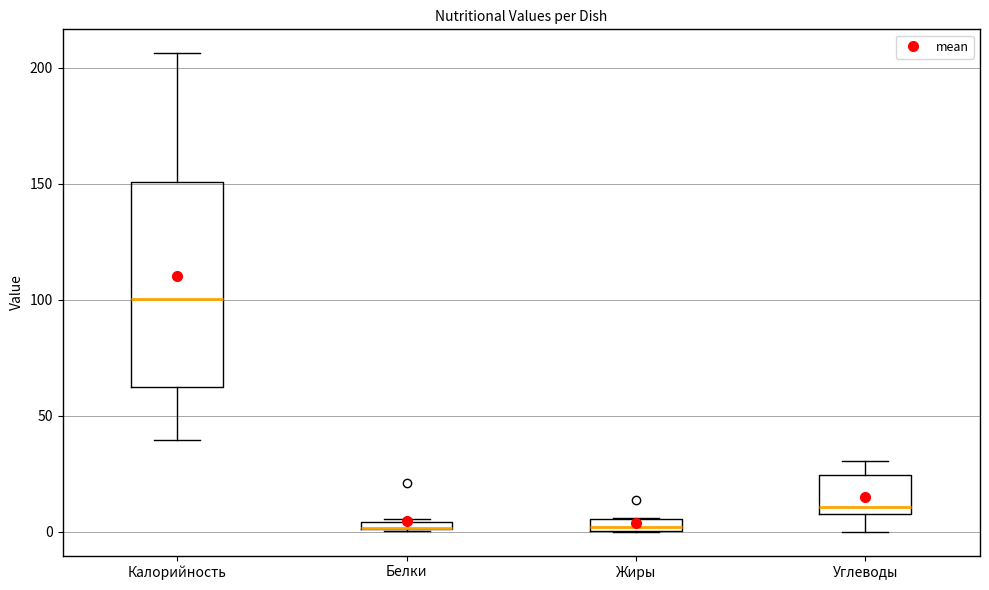

Where is the lower edge of the box for Углеводы on the y-axis? The values are not printed on the chart, so give them approximately, as read against the axis.

10